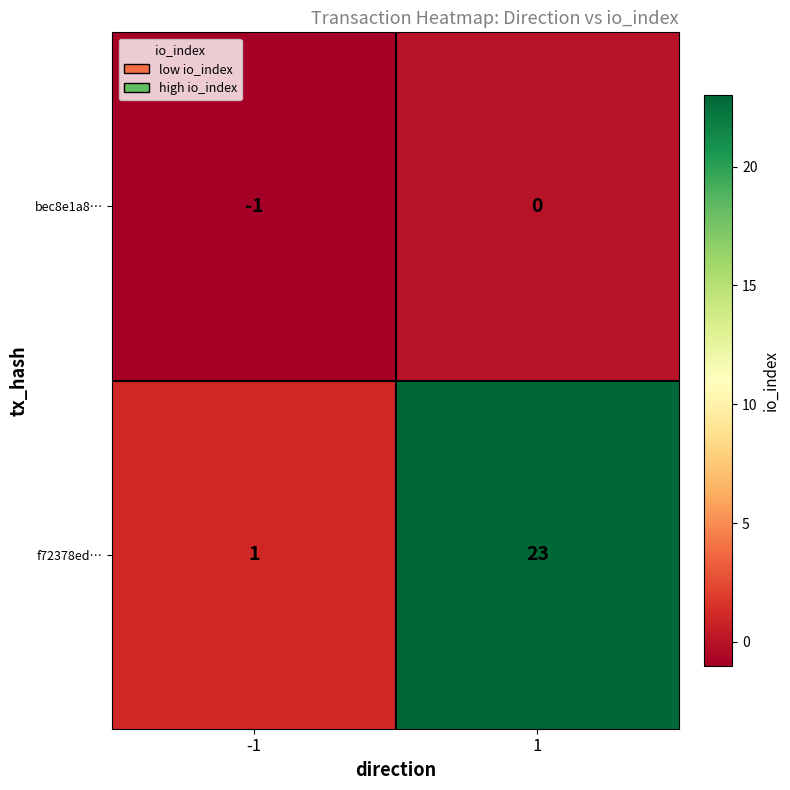

What is the highest value of the f72378ed… series?

23